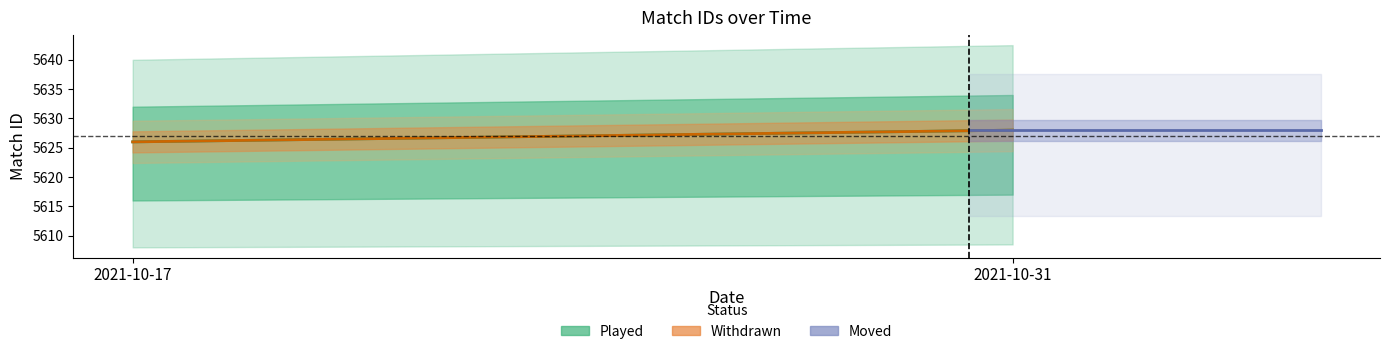

List the labels in order of Withdrawn mean value, smallest first.

2021-10-17, 2021-10-31